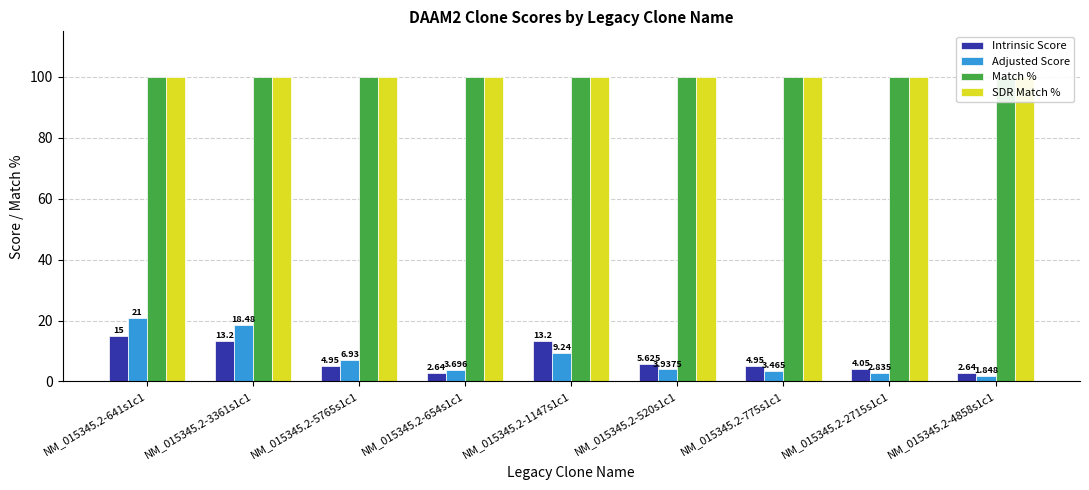

How many groups of bars are there?

9